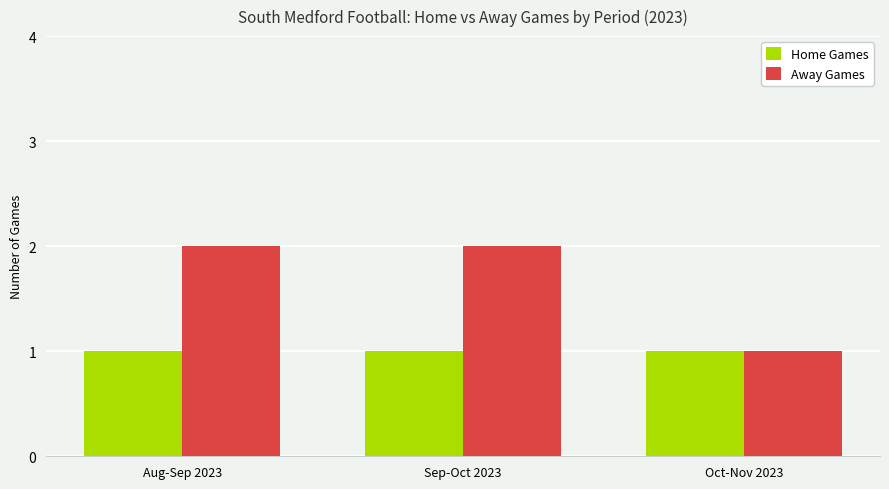

Rank the series at Sep-Oct 2023 from lowest to highest value.

Home Games, Away Games